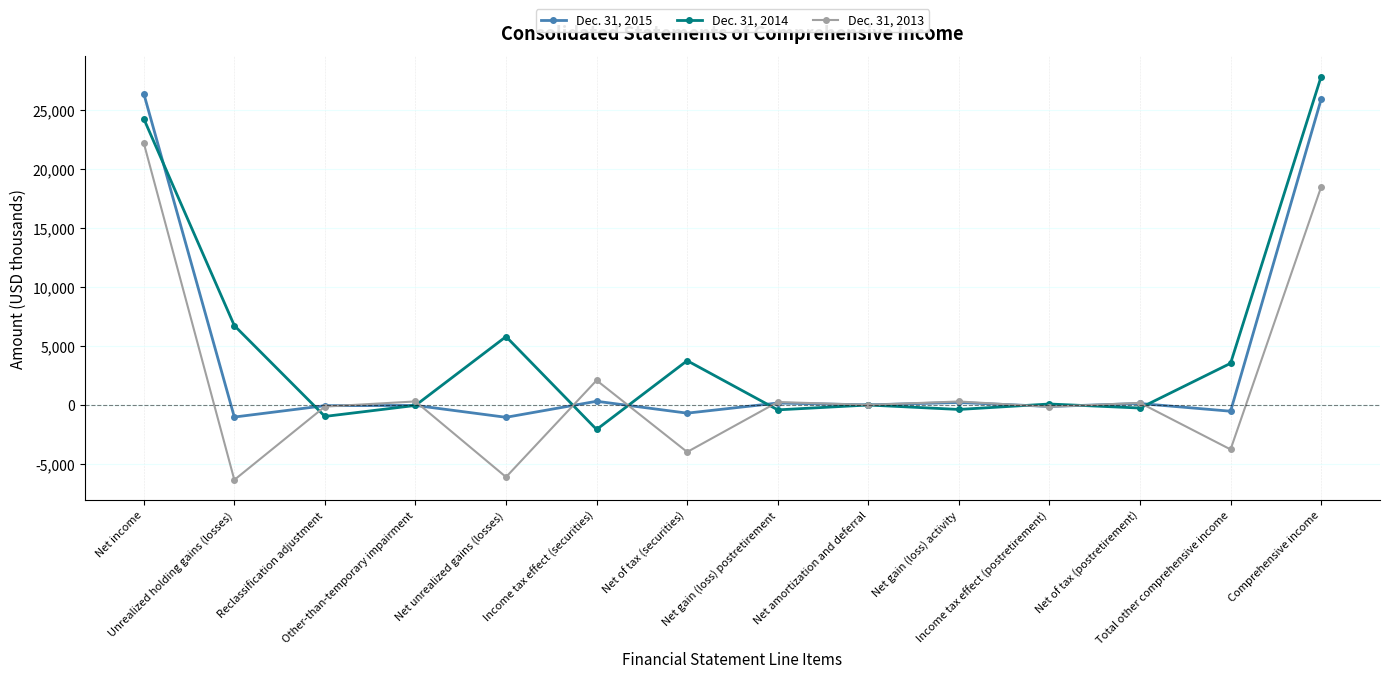

Which series ends up on top after the final intersection of Dec. 31, 2013 and Dec. 31, 2014?

Dec. 31, 2014